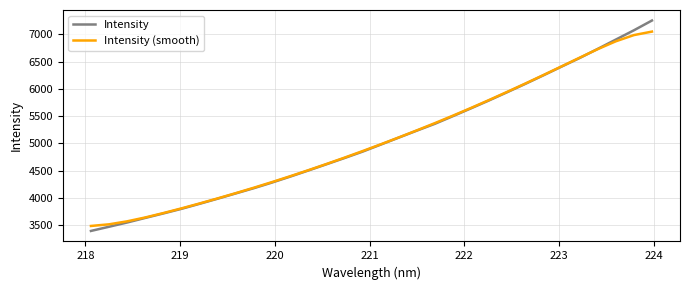

Which series has the largest range (max minus min)?

Intensity